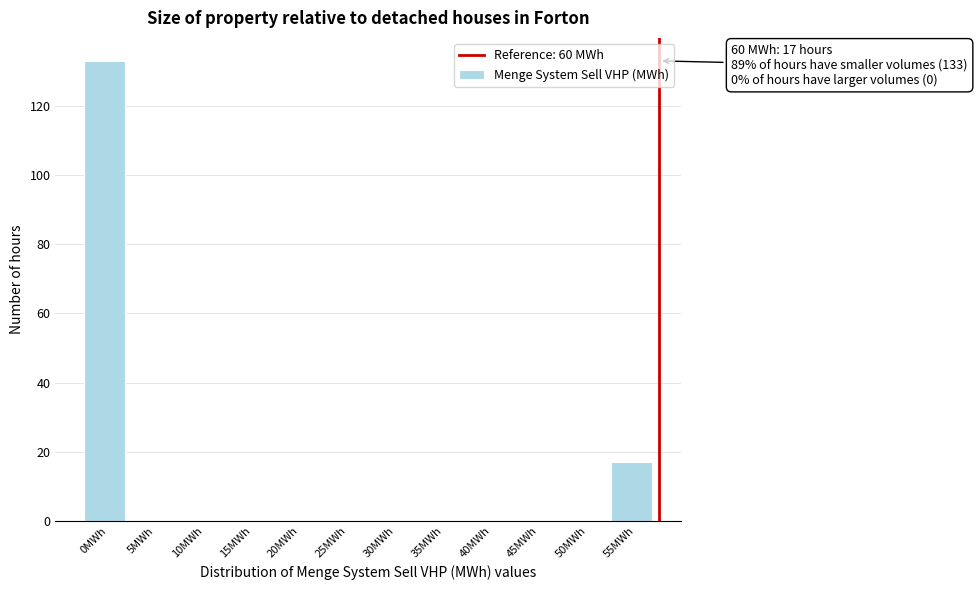

Reading left to right, transcribe all the data shown in this chart.

0MWh=133	5MWh=0	10MWh=0	15MWh=0	20MWh=0	25MWh=0	30MWh=0	35MWh=0	40MWh=0	45MWh=0	50MWh=0	55MWh=17